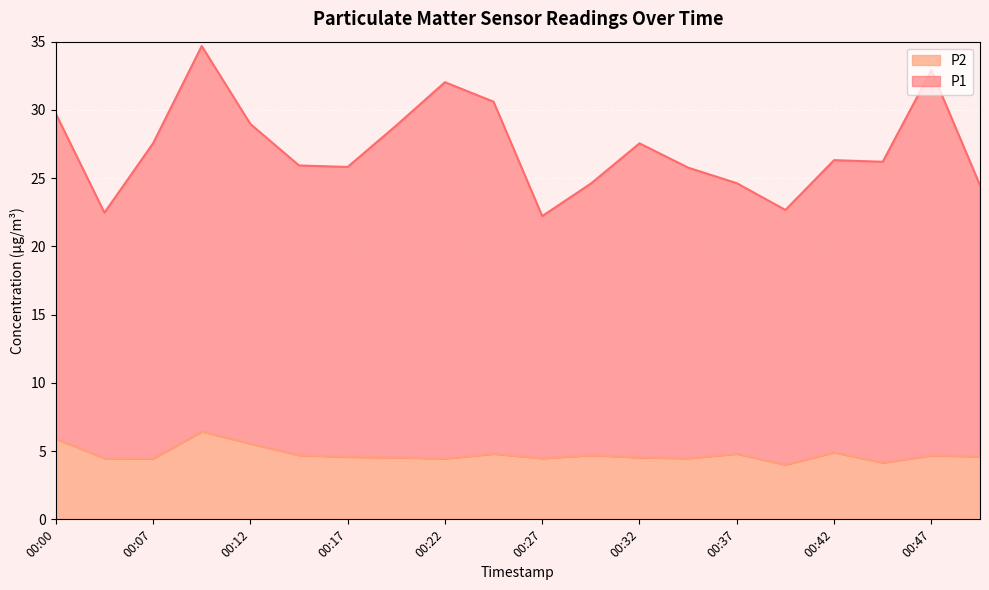

Rank the series by their maximum value, from lowest to highest.

P2, P1